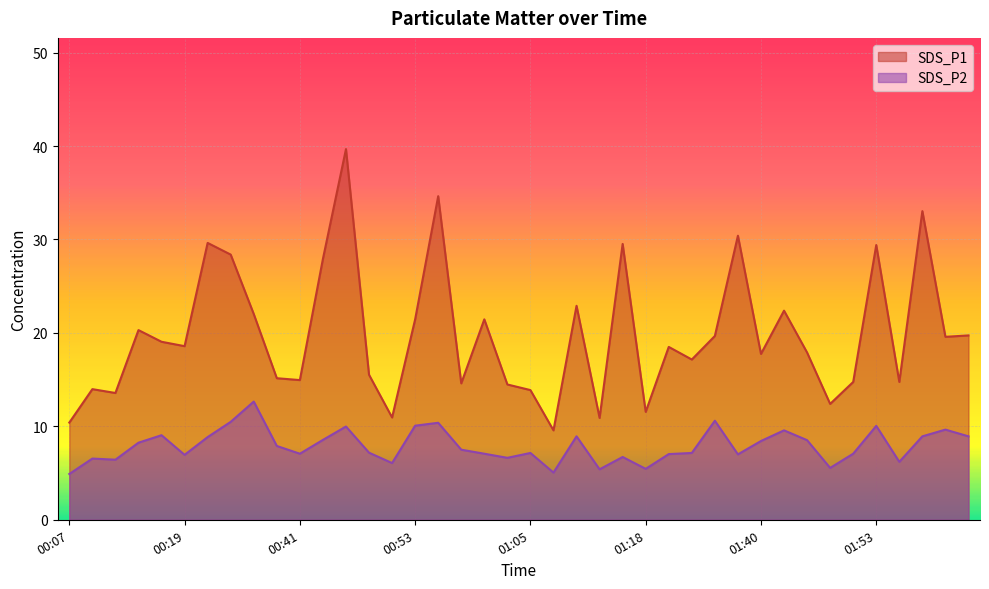

What is the sum of all SDS_P2 values?

315.9